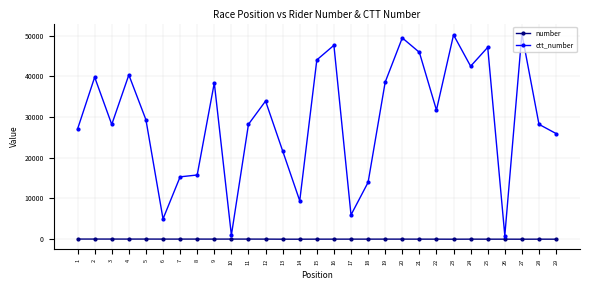

True or false: ctt_number has a value of 4542 at 18.

False